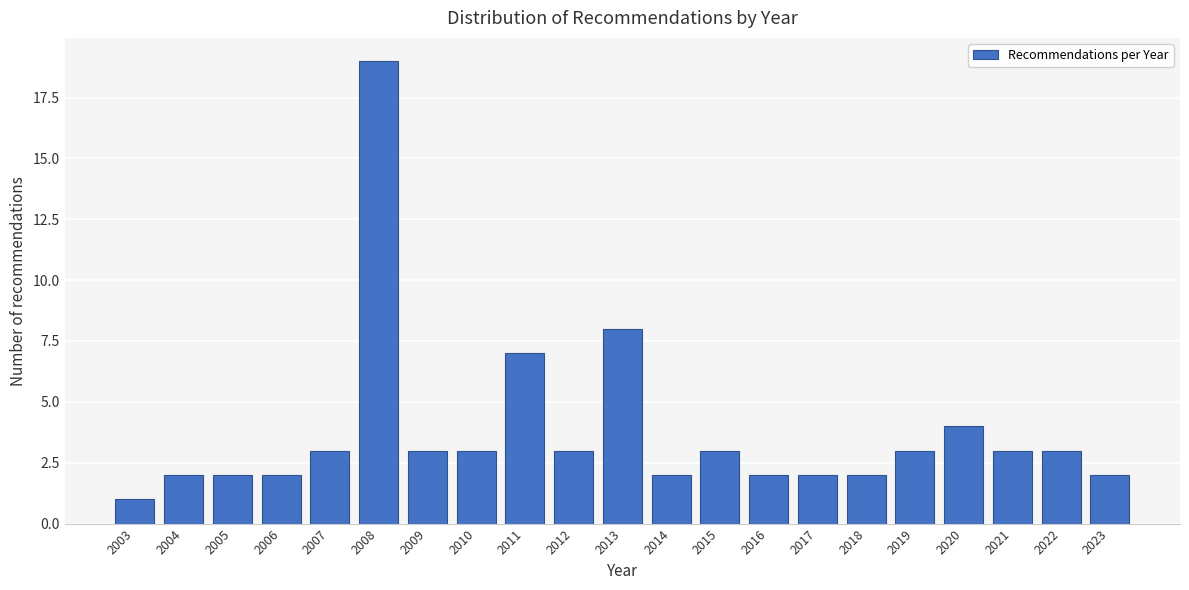

Reading right to left, extract all data points from this chart.

2023=2	2022=3	2021=3	2020=4	2019=3	2018=2	2017=2	2016=2	2015=3	2014=2	2013=8	2012=3	2011=7	2010=3	2009=3	2008=19	2007=3	2006=2	2005=2	2004=2	2003=1